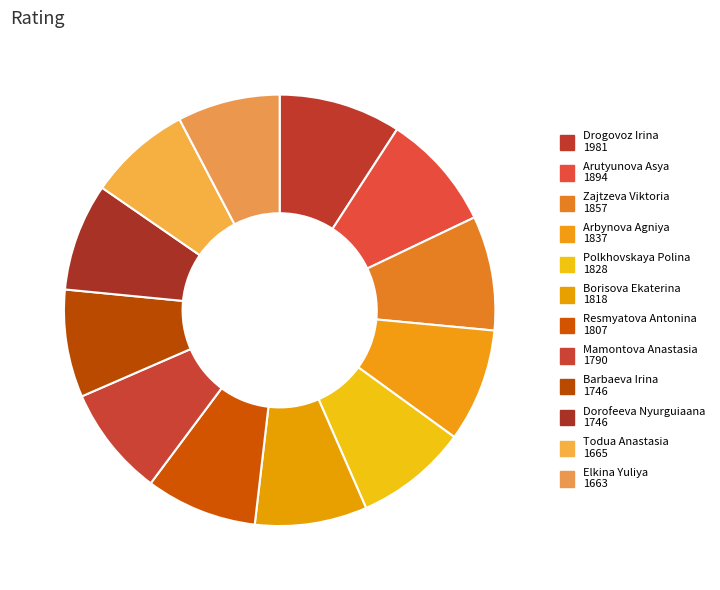

What is the change in value from Arutyunova Asya to Zajtzeva Viktoria?

-37